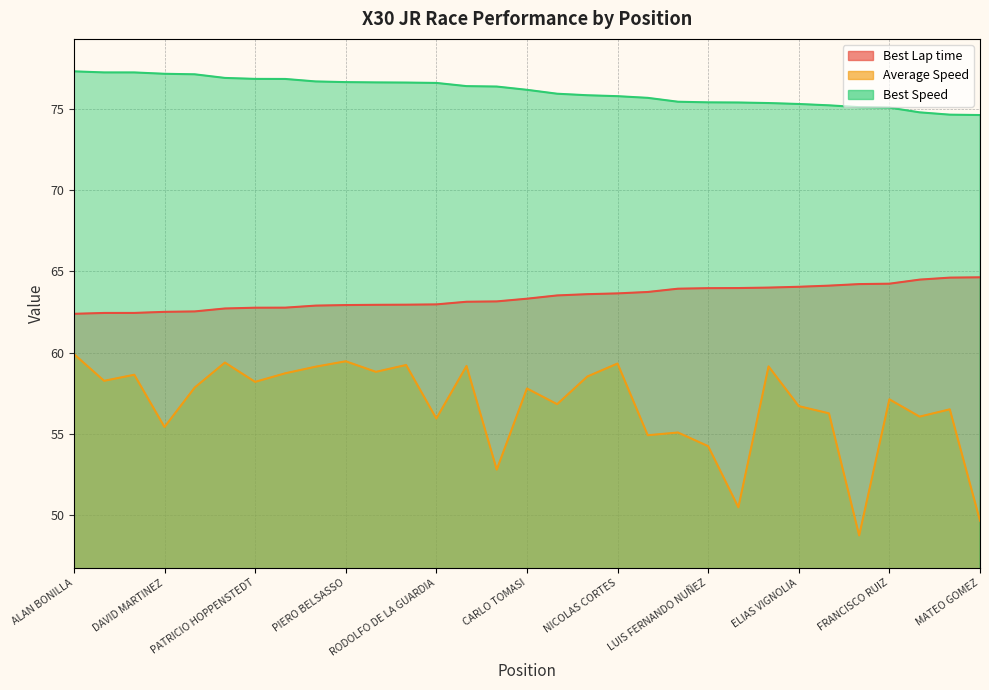

What is the average value of the Best Speed series?

76.1